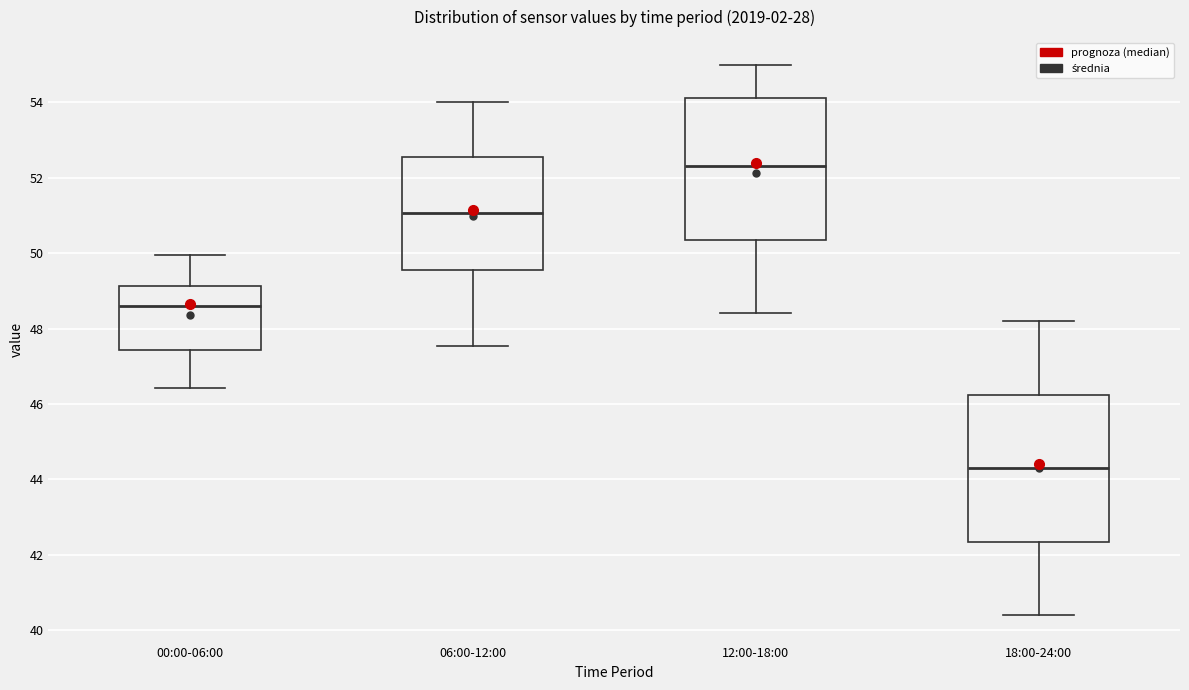

Reading left to right, read every box against the y-axis: the position of its median line, the range the box covers, and the ends of its whiskers. The values are not printed on the chart, so give them approximately, as read against the axis.

00:00-06:00: median 48.6, box 47.4 to 49.2, whiskers 46.4 to 50.0
06:00-12:00: median 51.0, box 49.6 to 52.6, whiskers 47.6 to 54.0
12:00-18:00: median 52.4, box 50.4 to 54.2, whiskers 48.4 to 55.0
18:00-24:00: median 44.4, box 42.4 to 46.2, whiskers 40.4 to 48.2